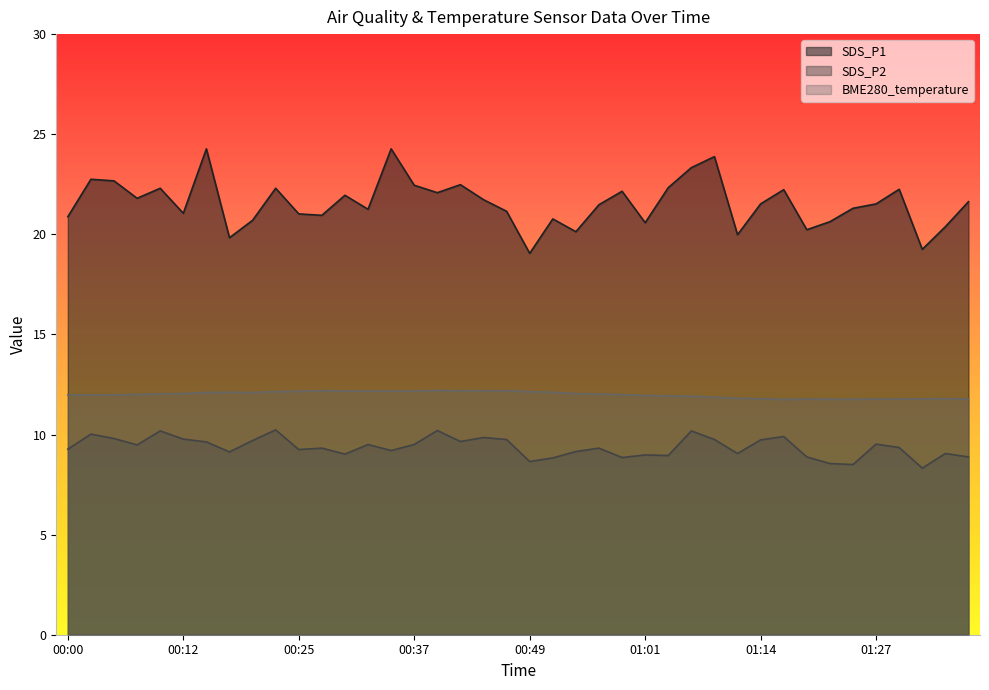

What is the average value of the SDS_P1 series?

21.6